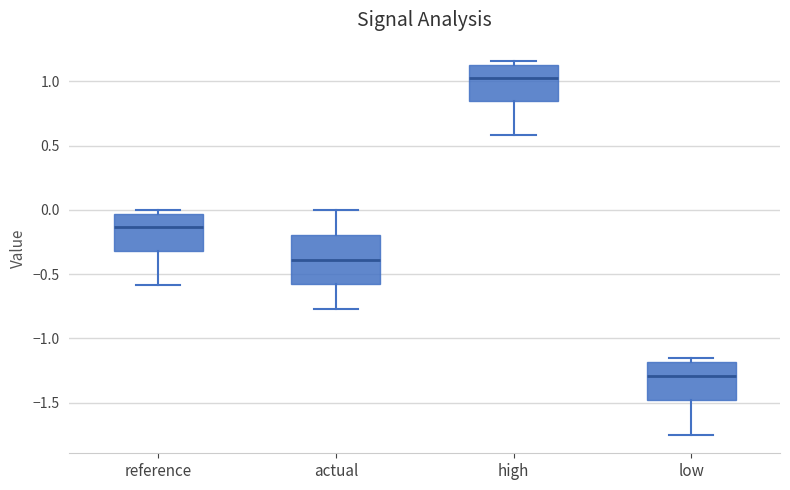

Reading left to right, transcribe this box plot: for each box, give where its median line is, the range the box spans, and where its two whiskers end, as read against the y-axis. The values are not printed on the chart, so give them approximately, as read against the axis.

reference: median -0.15, box -0.30 to -0.05, whiskers -0.60 to 0.00
actual: median -0.40, box -0.60 to -0.20, whiskers -0.75 to 0.00
high: median 1.00, box 0.85 to 1.15, whiskers 0.60 to 1.15 (just above the box's upper edge)
low: median -1.30, box -1.50 to -1.20, whiskers -1.75 to -1.15